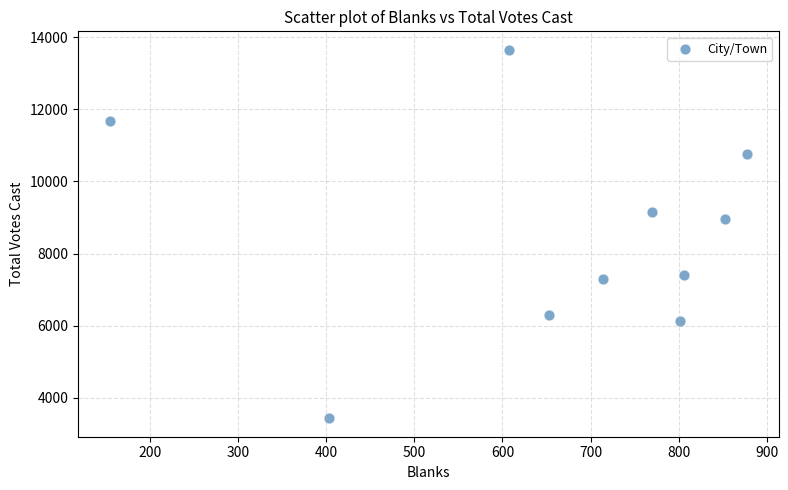

What is the average Y value?

8478